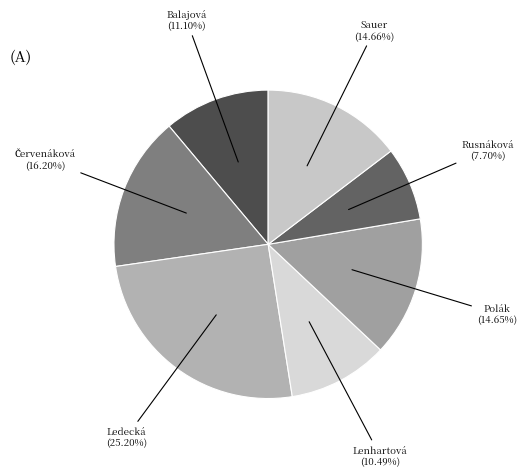

To the nearest percent, what is the average slice percentage?

14%